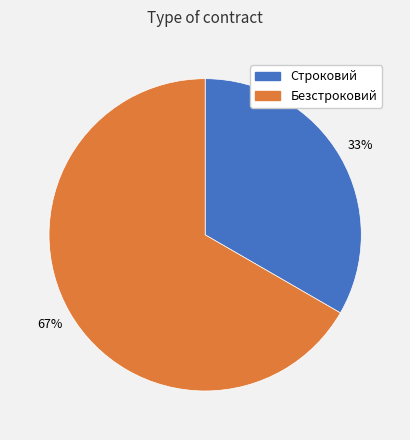

Do Строковий and Безстроковий together represent more than half of the pie?

Yes